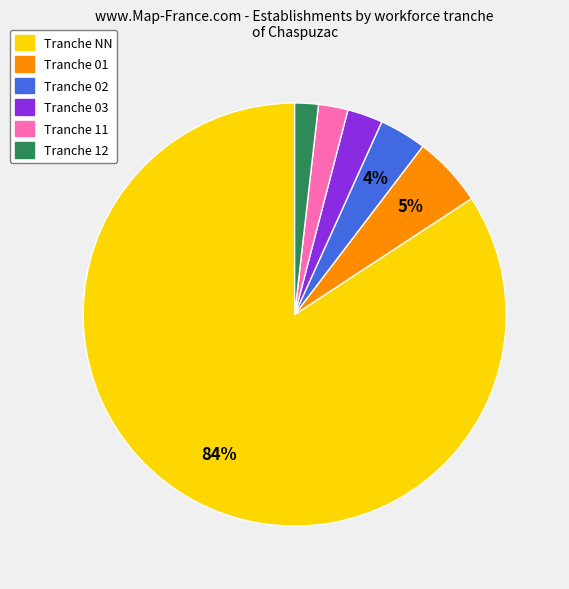

Does any single category account for the majority?

Yes